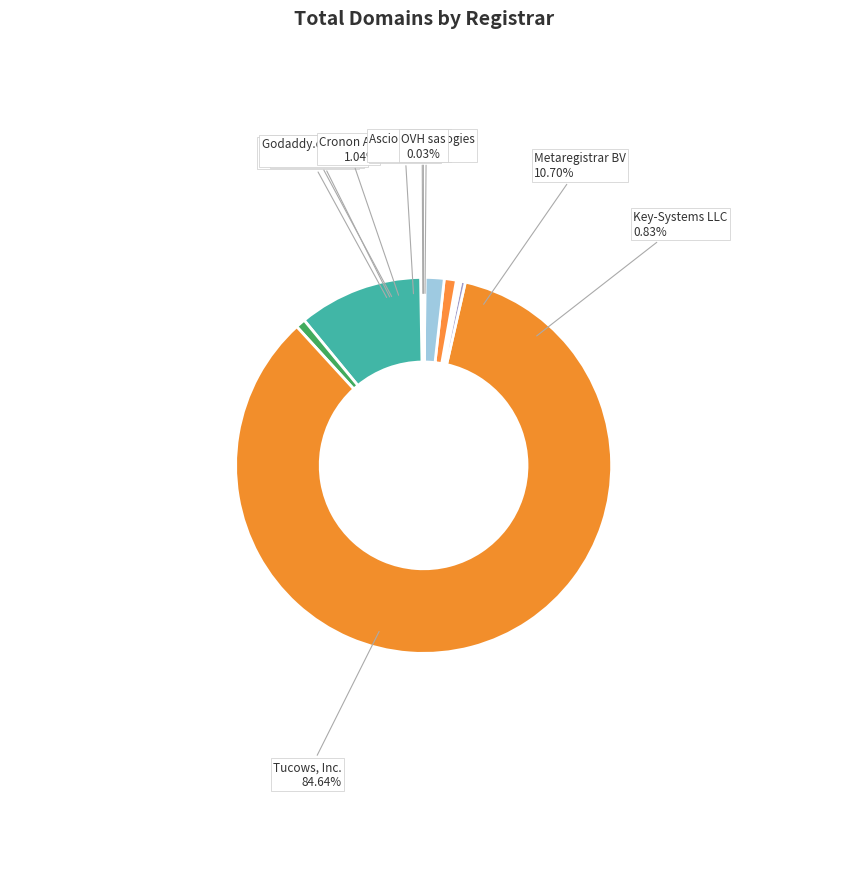

Which has a higher value, OVH sas or Registrar.eu?

Registrar.eu